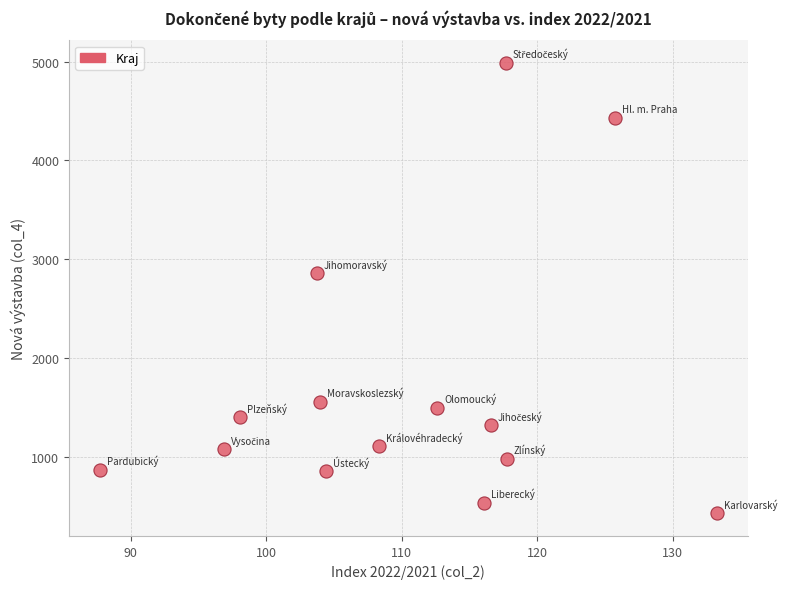

What Y value in the scatter plot is closest to 2707?

2857